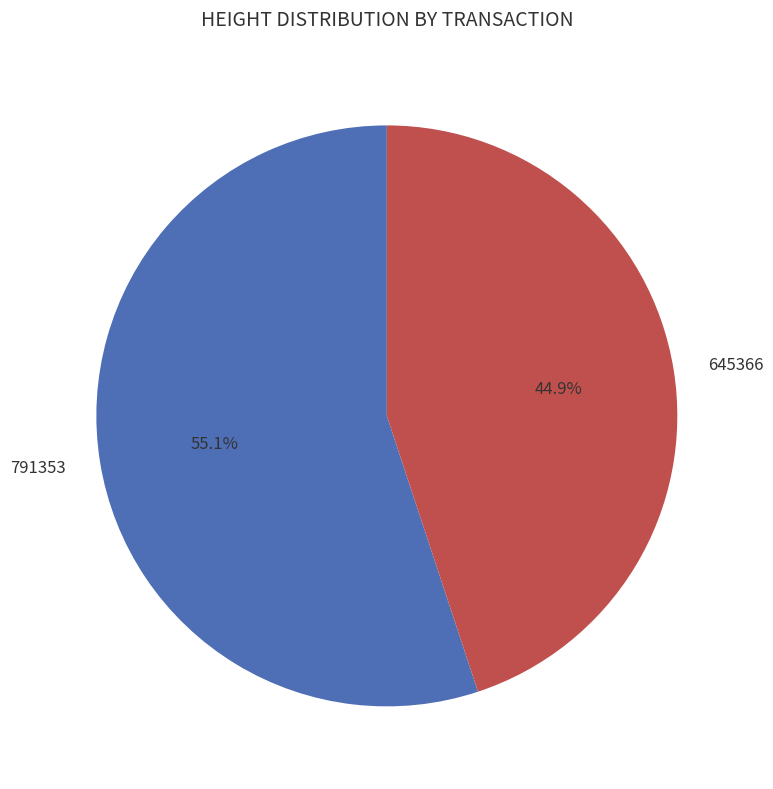

What portion of the pie excludes 791353?

44.9%